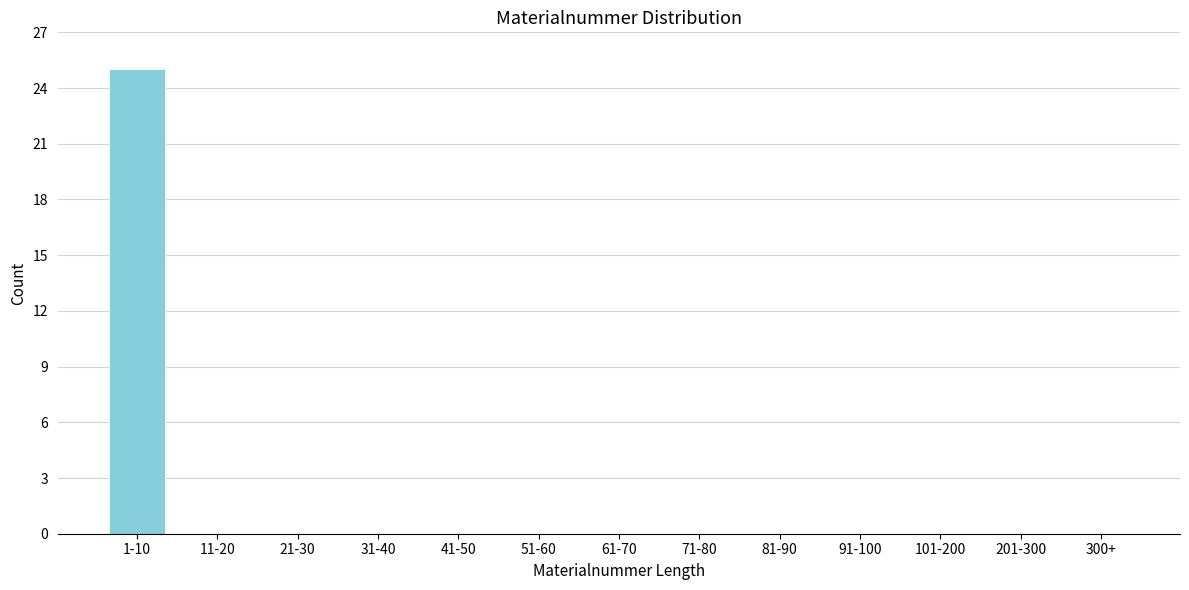

Reading left to right, list all the values displayed in this chart.

1-10=25	11-20=0	21-30=0	31-40=0	41-50=0	51-60=0	61-70=0	71-80=0	81-90=0	91-100=0	101-200=0	201-300=0	300+=0